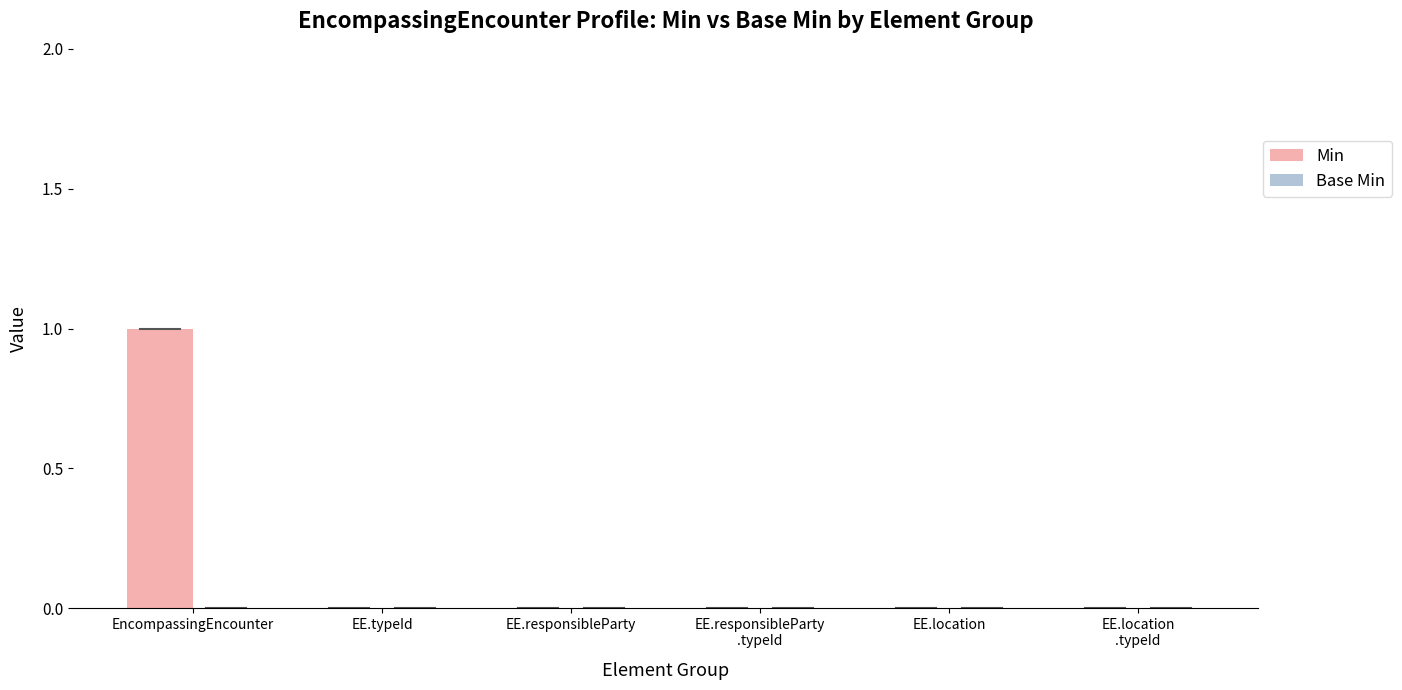

Is it true that the value at EE.responsibleParty is 0?

True